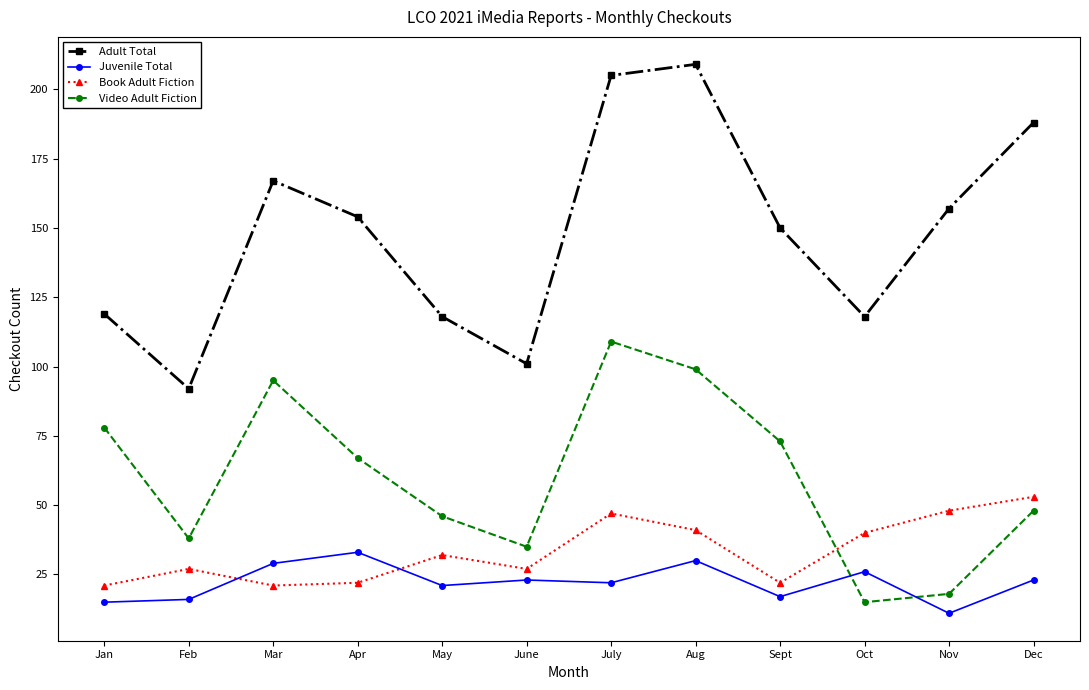

Reading left to right, extract all data points from this chart.

Adult Total: Jan=119	Feb=92	Mar=167	Apr=154	May=118	June=101	July=205	Aug=209	Sept=150	Oct=118	Nov=157	Dec=188
Juvenile Total: Jan=15	Feb=16	Mar=29	Apr=33	May=21	June=23	July=22	Aug=30	Sept=17	Oct=26	Nov=11	Dec=23
Book Adult Fiction: Jan=21	Feb=27	Mar=21	Apr=22	May=32	June=27	July=47	Aug=41	Sept=22	Oct=40	Nov=48	Dec=53
Video Adult Fiction: Jan=78	Feb=38	Mar=95	Apr=67	May=46	June=35	July=109	Aug=99	Sept=73	Oct=15	Nov=18	Dec=48